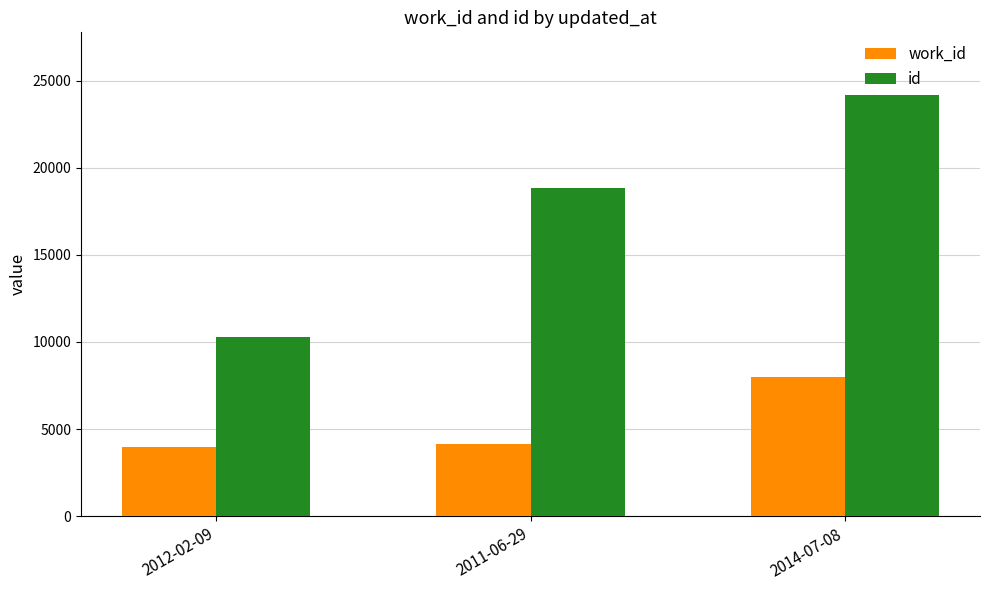

What is the difference between the second highest and minimum values in the work_id series?

211